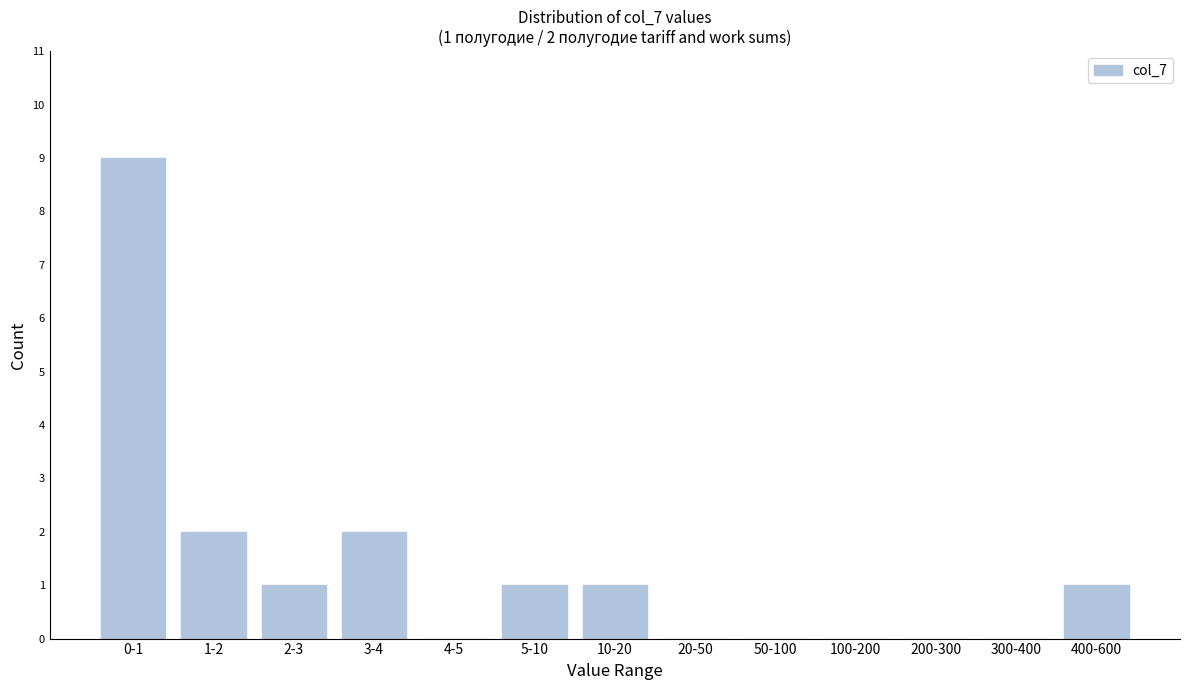

Reading left to right, what are all the values shown in this chart?

0-1=9	1-2=2	2-3=1	3-4=2	4-5=0	5-10=1	10-20=1	20-50=0	50-100=0	100-200=0	200-300=0	300-400=0	400-600=1